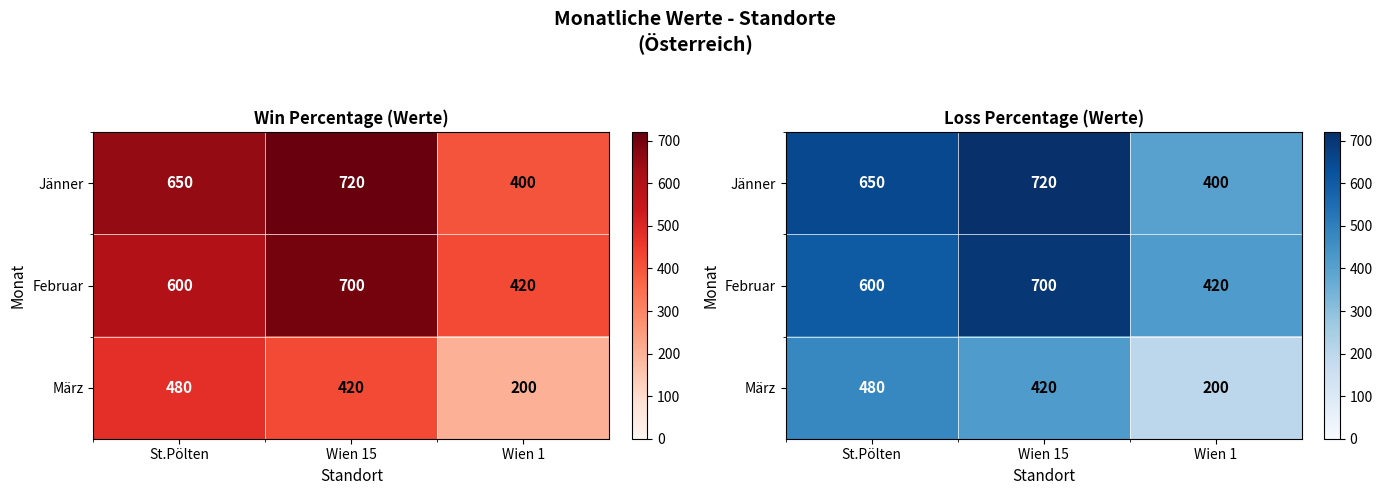

What is the difference between the highest and lowest values at St.Pölten?

170